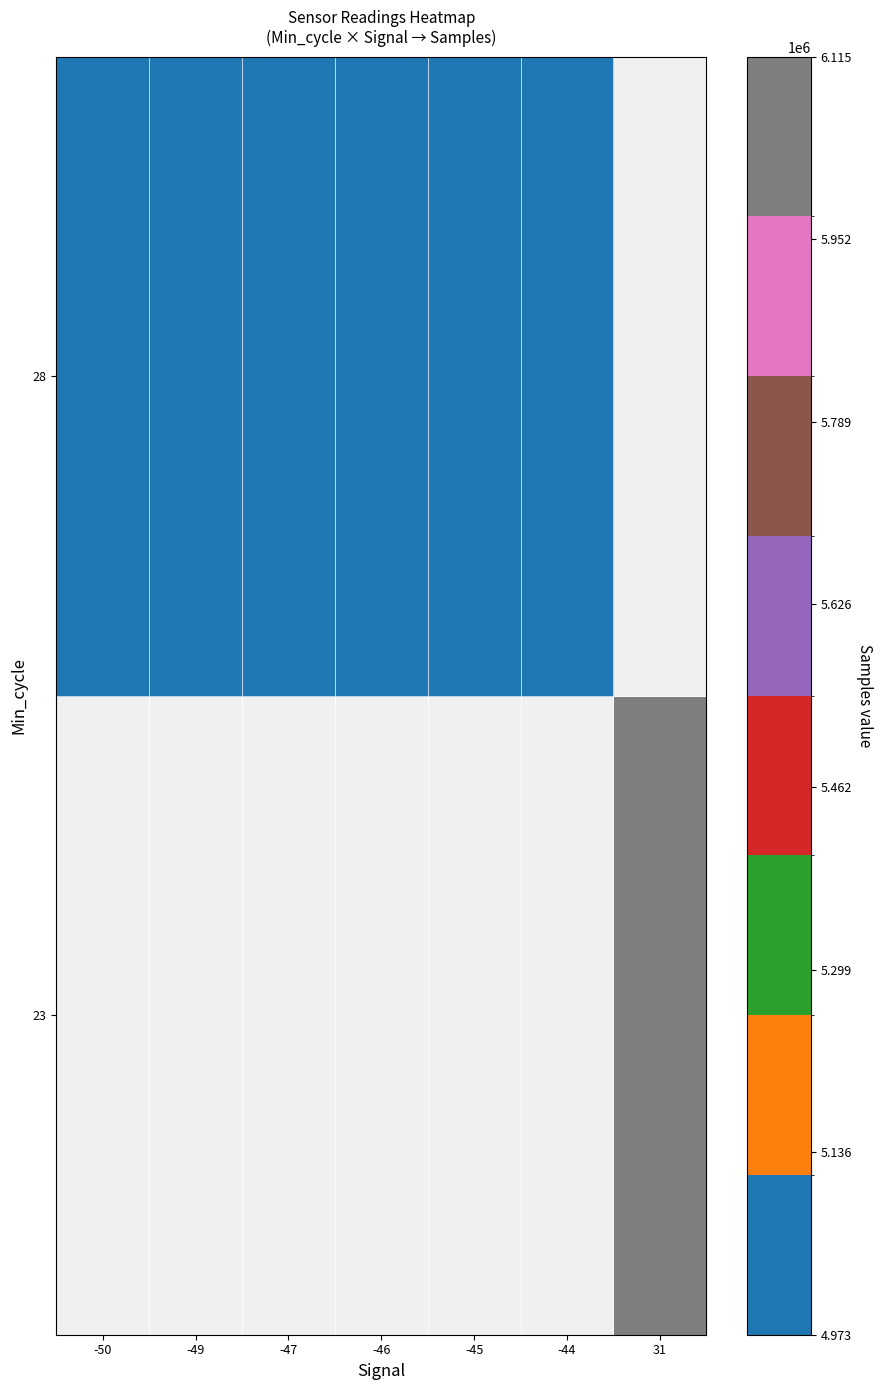

At which category does the chart reach its minimum across all series?

-45